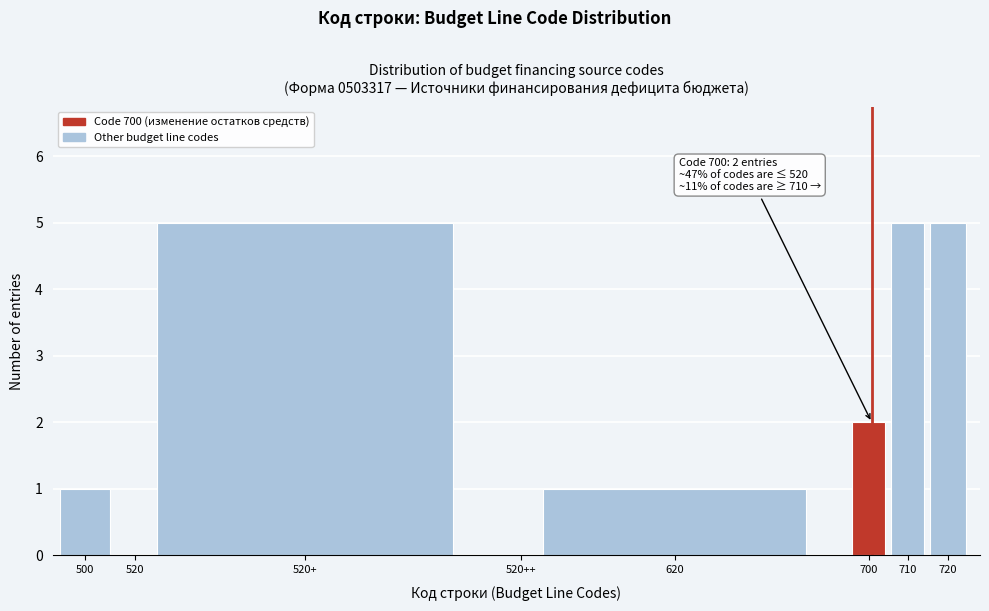

Reading left to right, transcribe all the data shown in this chart.

500=1	520=0	520+=5	520++=0	620=1	700=2	710=5	720=5